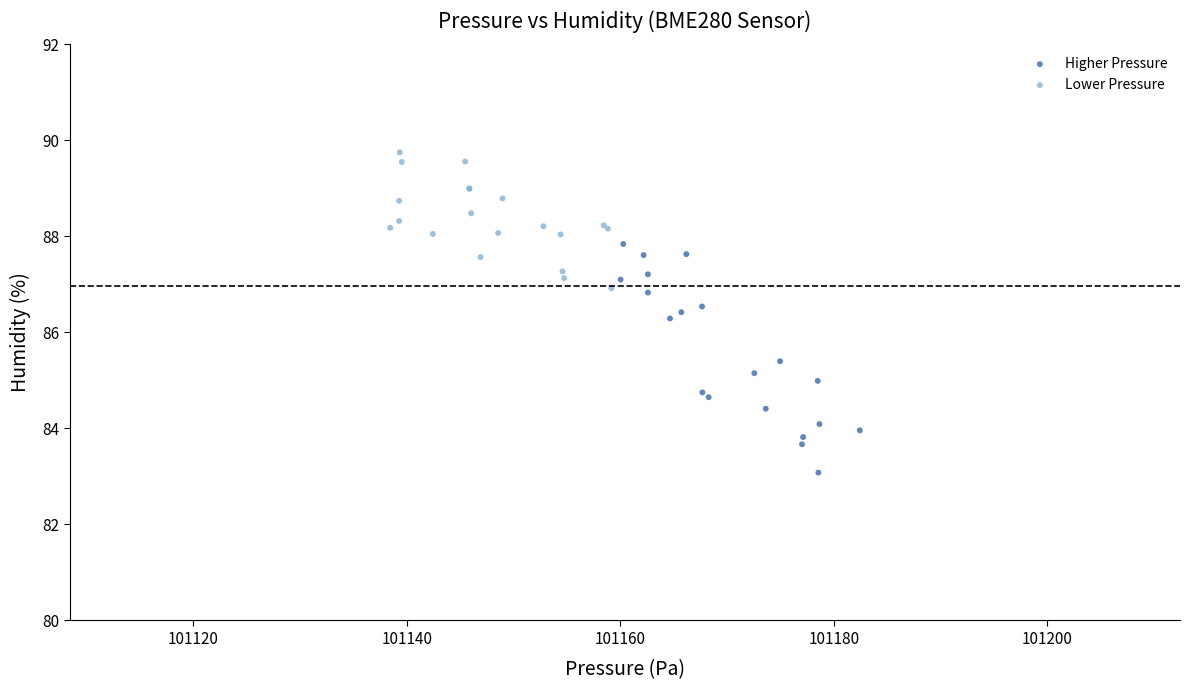

Which series reaches the minimum Y coordinate?

Higher Pressure